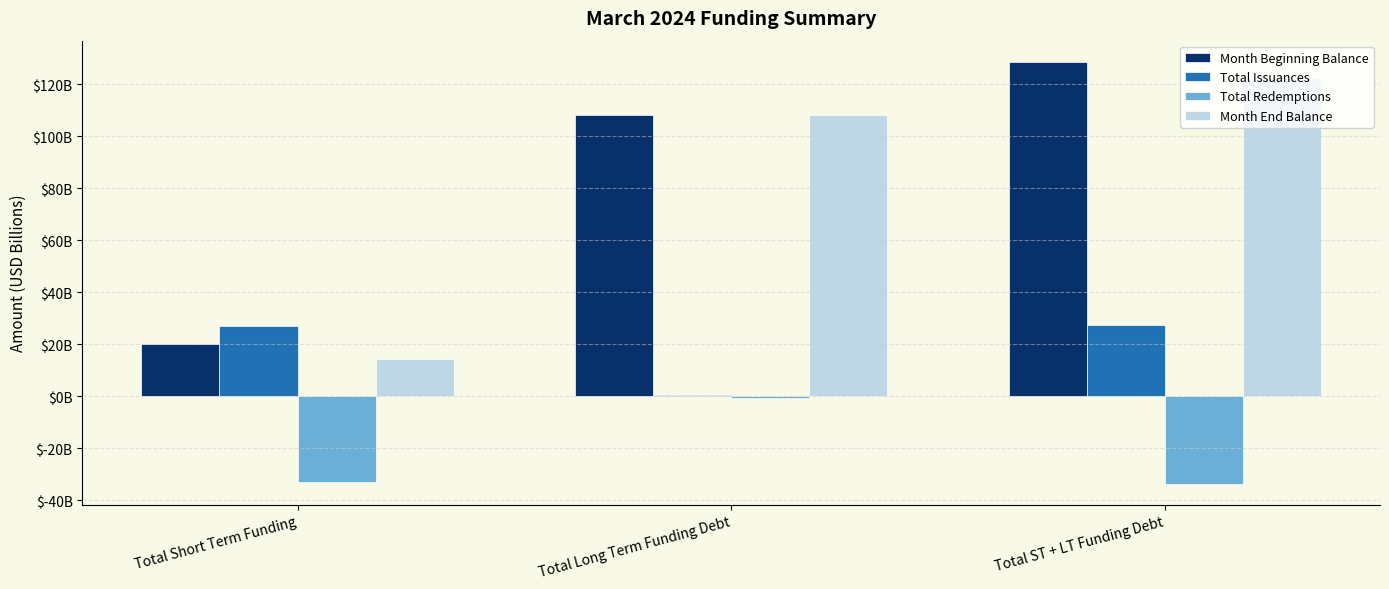

What is the minimum value for Total Issuances?

0.7